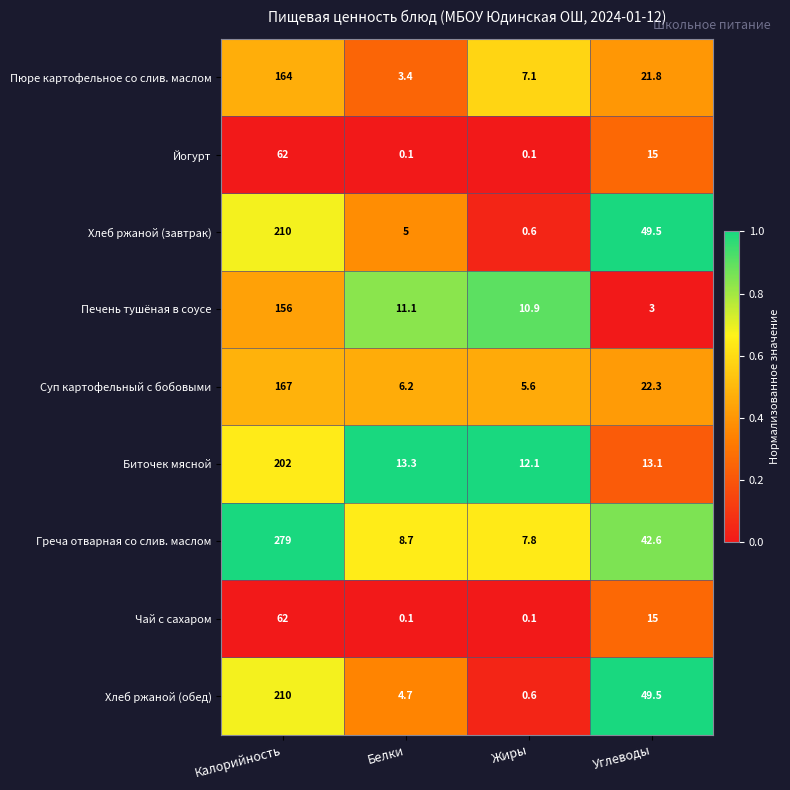

What is the average value of the Суп картофельный с бобовыми series?

50.3